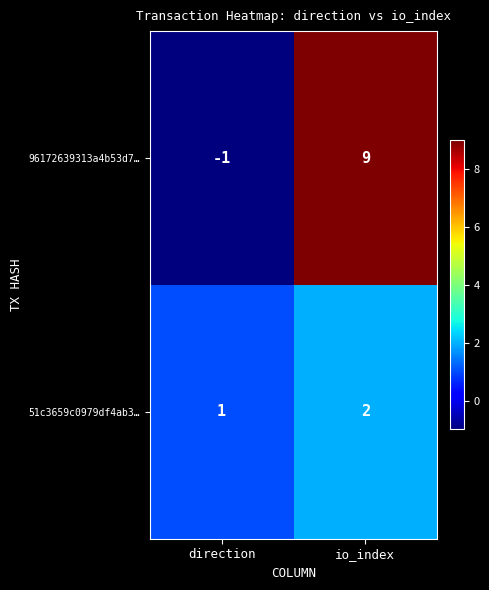

Is it true that 51c3659c0979df4ab3… equals 1 at io_index?

False